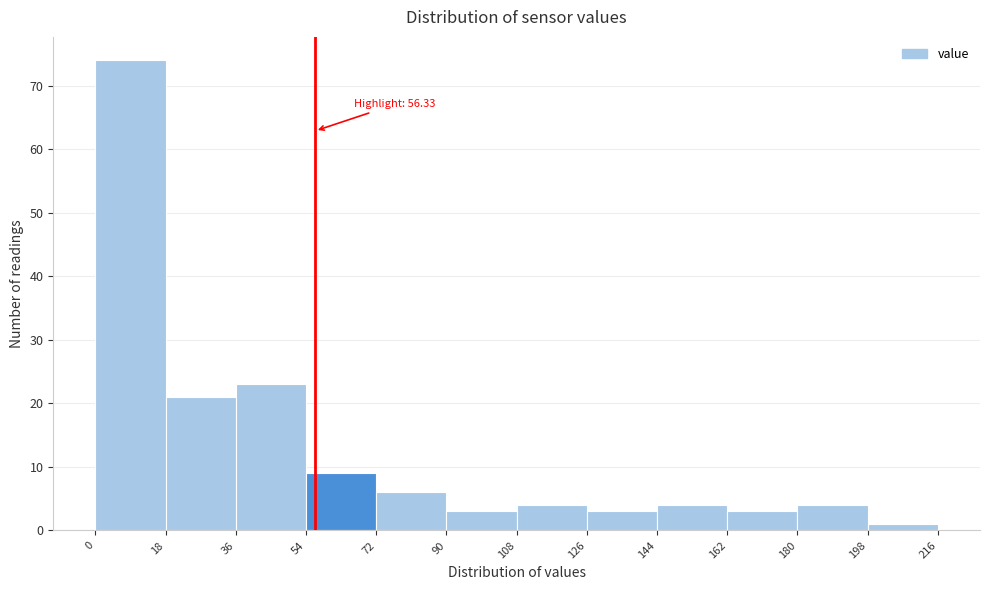

Which range on the x-axis has the tallest bar?

0 to 18